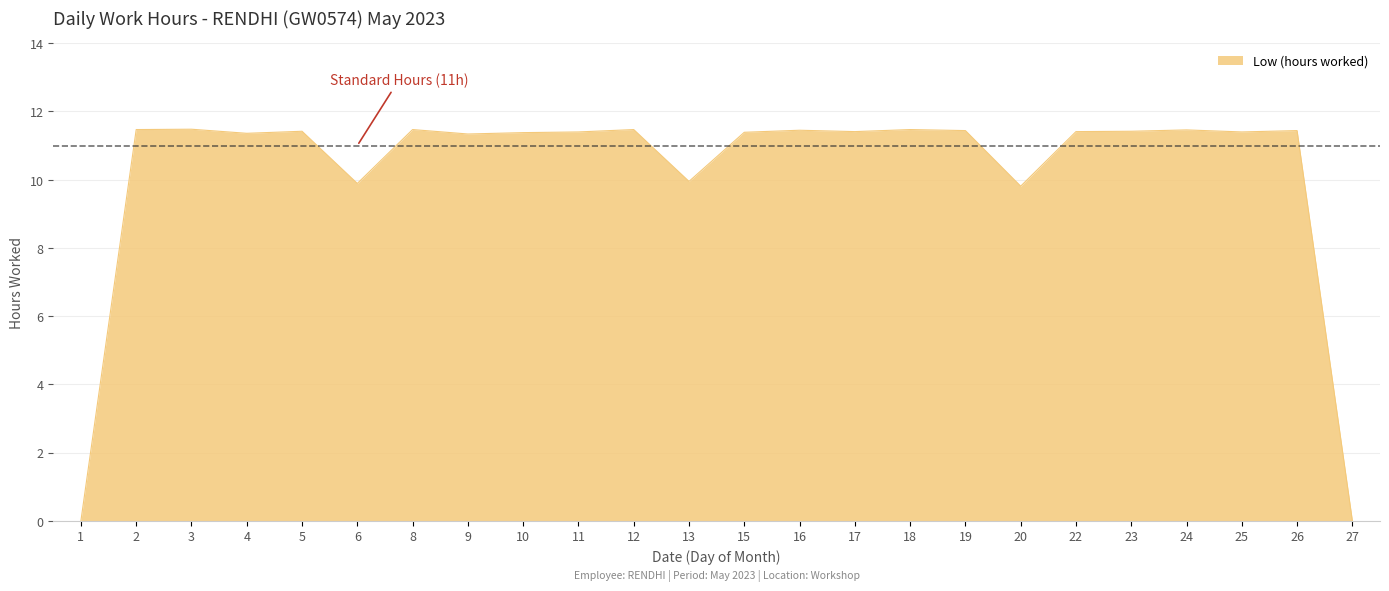

Is it true that the value at 20 is 9.8?

True